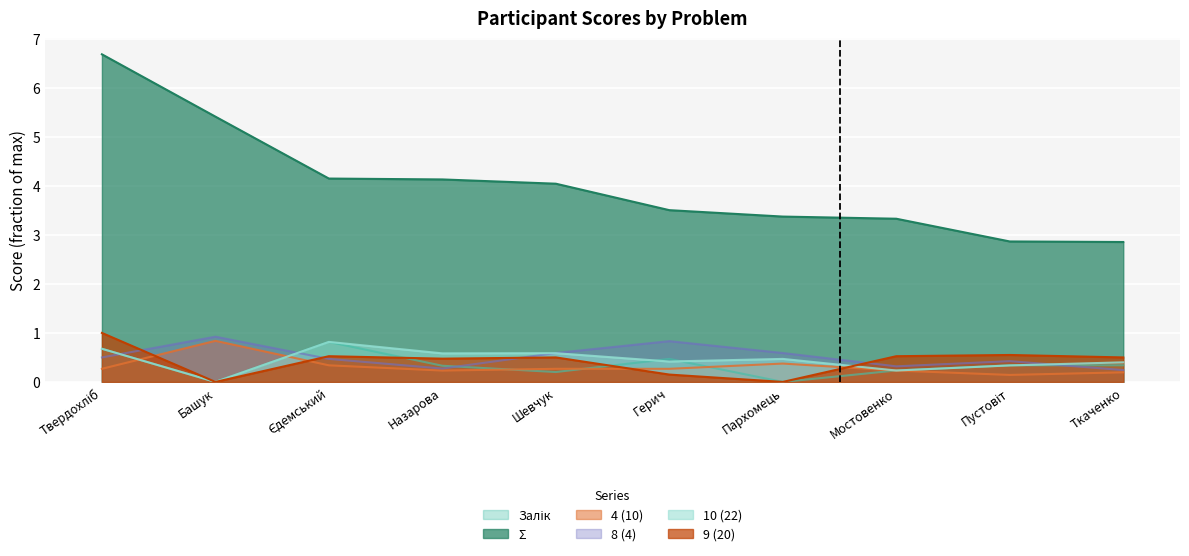

Between Назарова and Шевчук, which series saw the biggest shift?

8 (4)